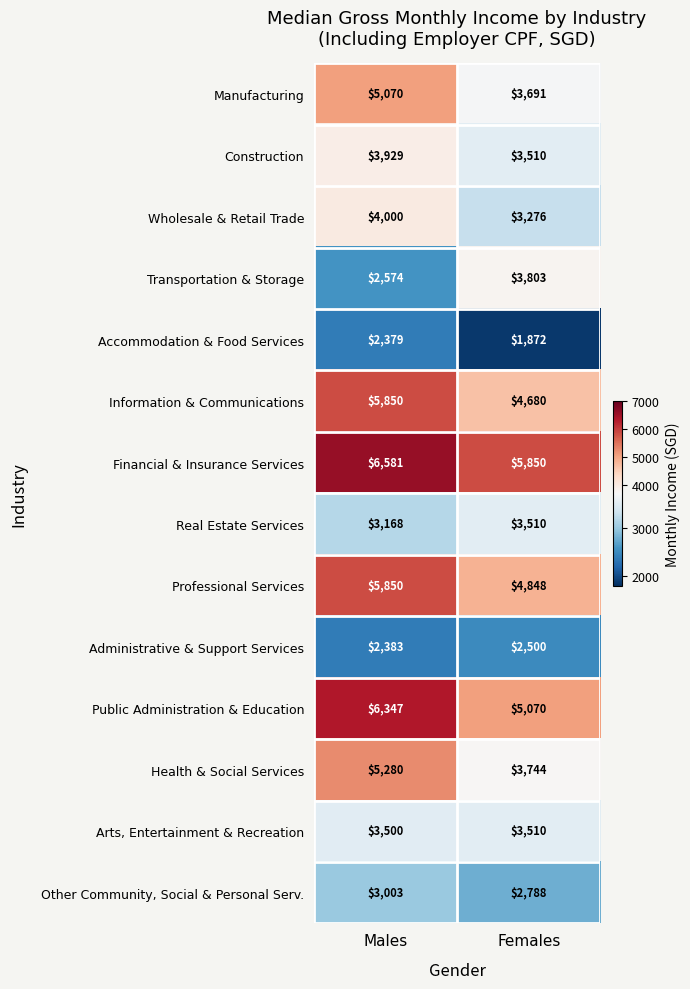

Read the Transportation & Storage value at Males, to the nearest 100.

2600